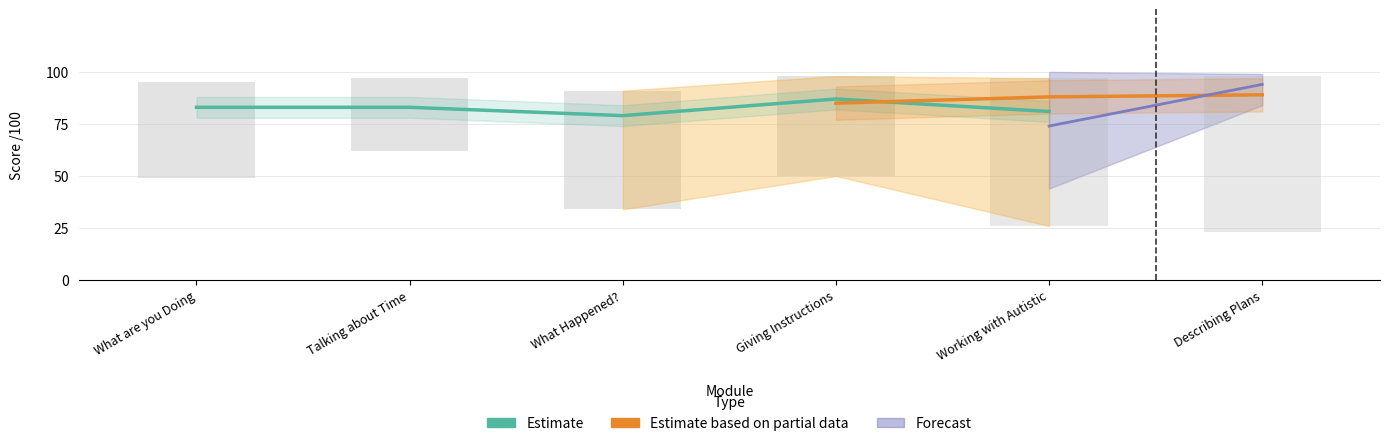

What is the sum of all Lesson Score /100 values?

427